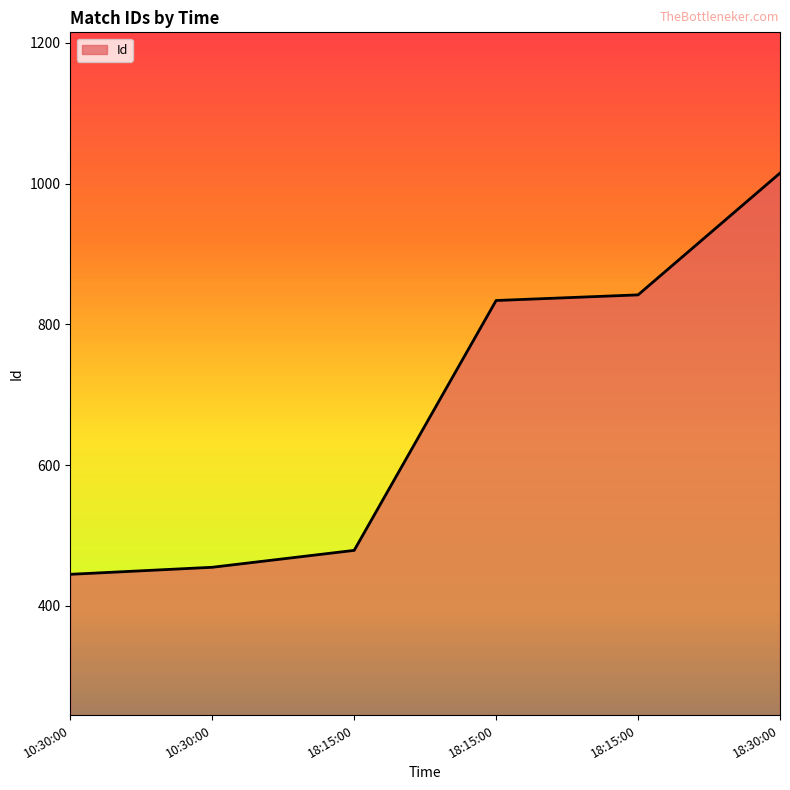

Is this an area chart (filled region under the line)?

Yes